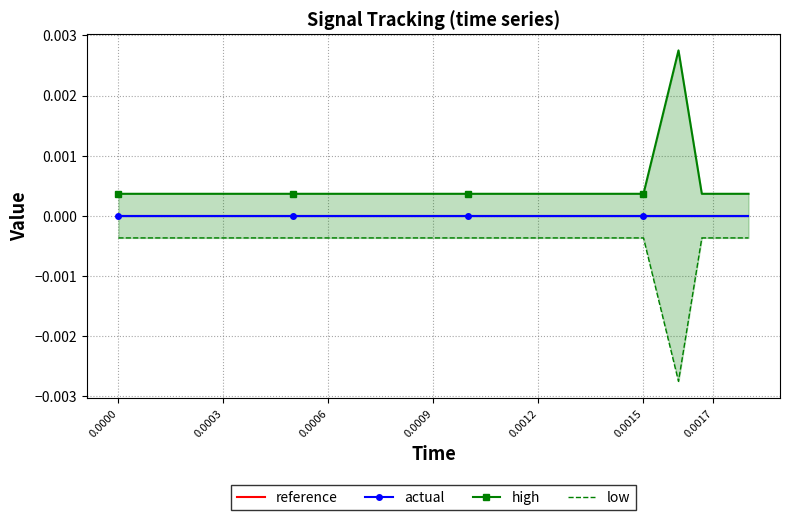

True or false: reference and low intersect in this chart.

False